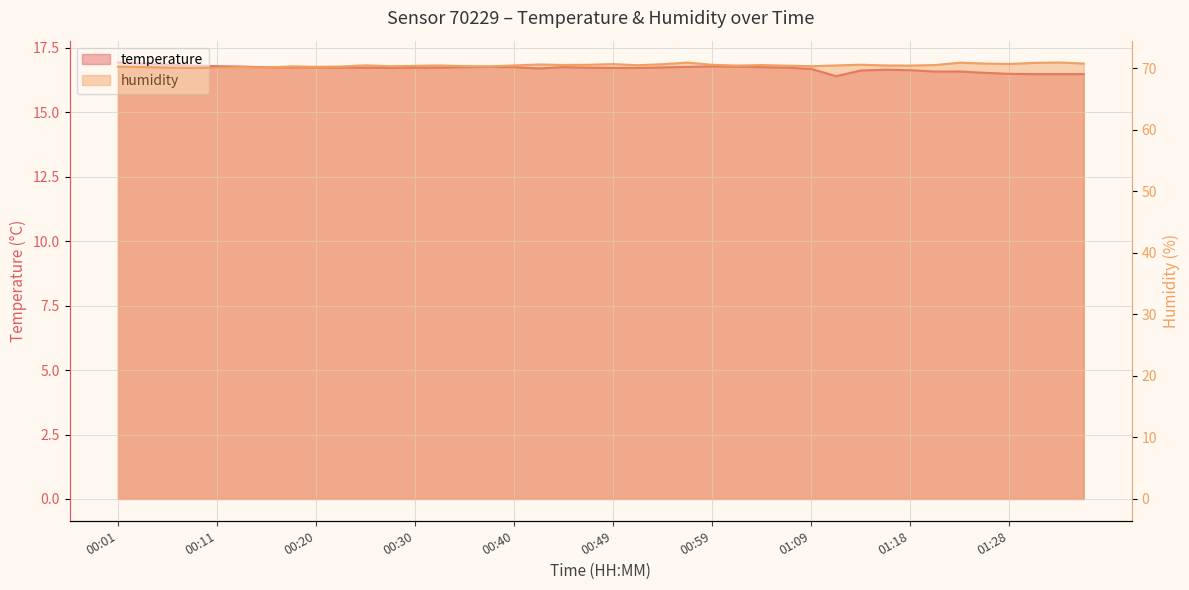

Count the number of data series in this chart.

2